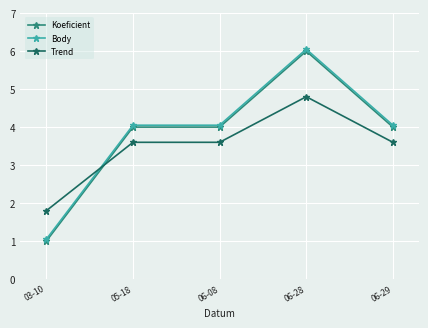

Is the value of Body at 03-10 greater than the value of Koeficient at 06-08?

No